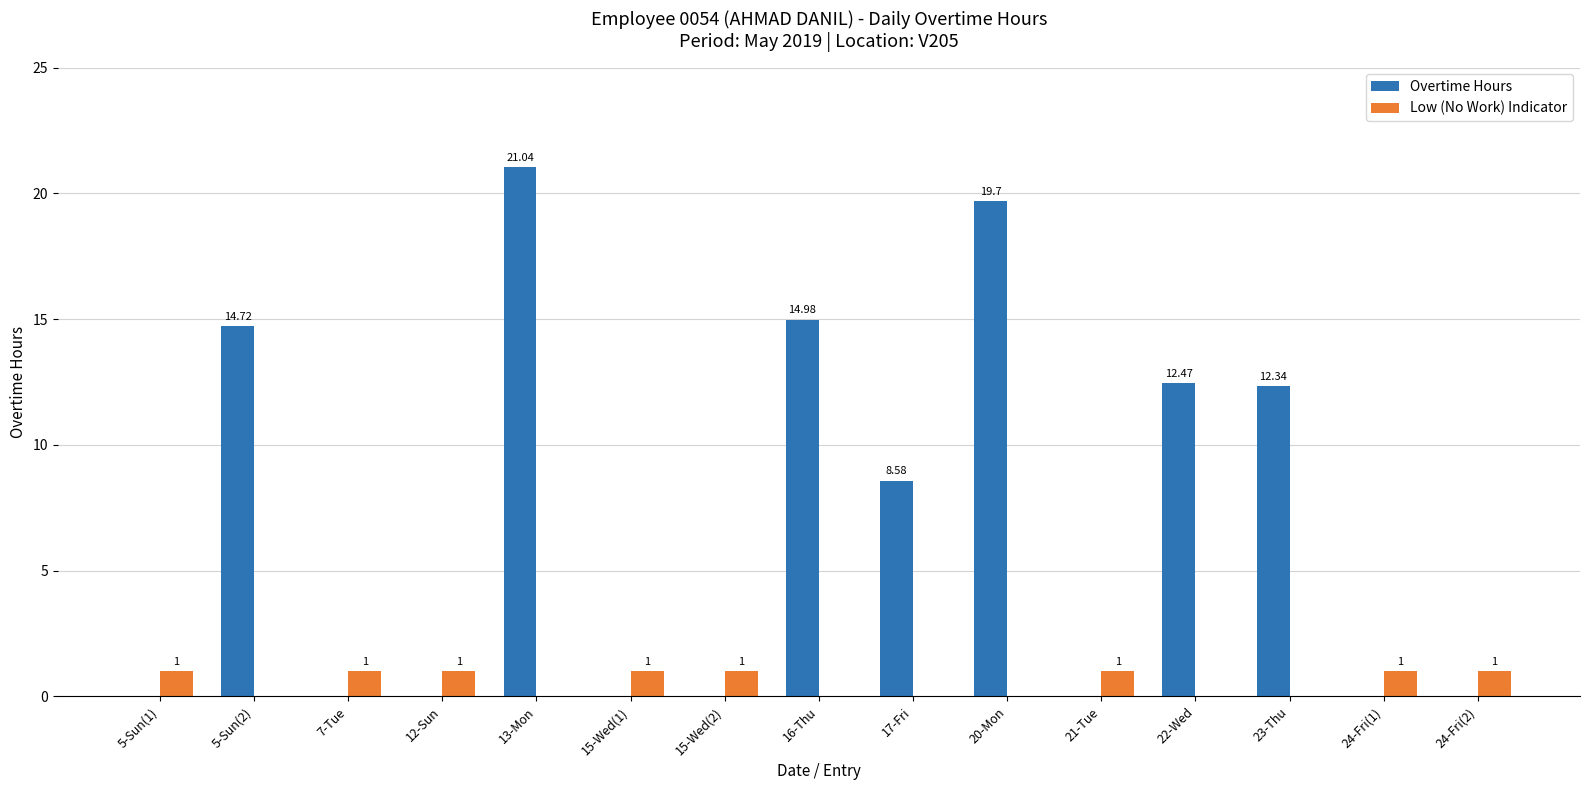

Which series has the largest range (max minus min)?

Overtime Hours